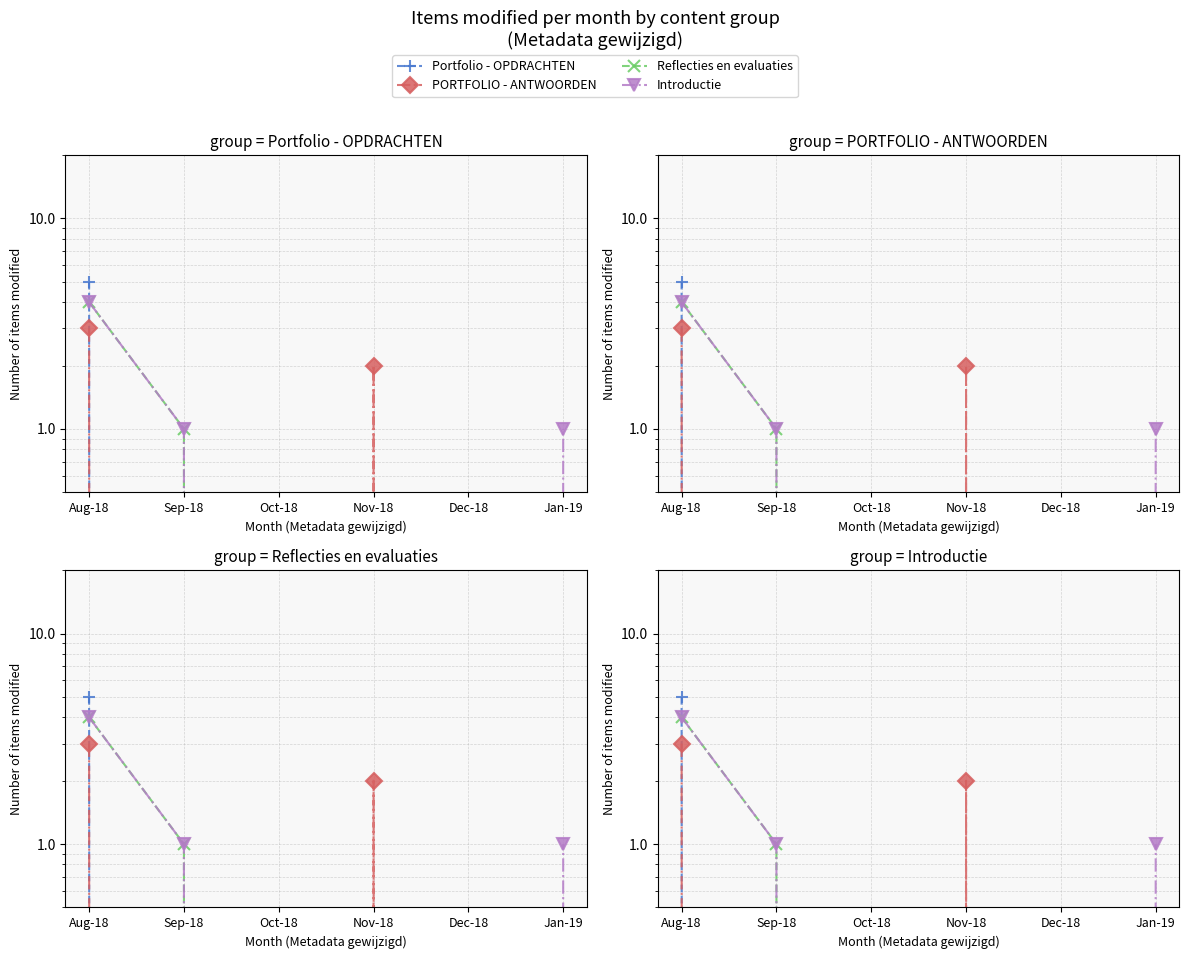

What is the average value of the Reflecties en evaluaties series?

1